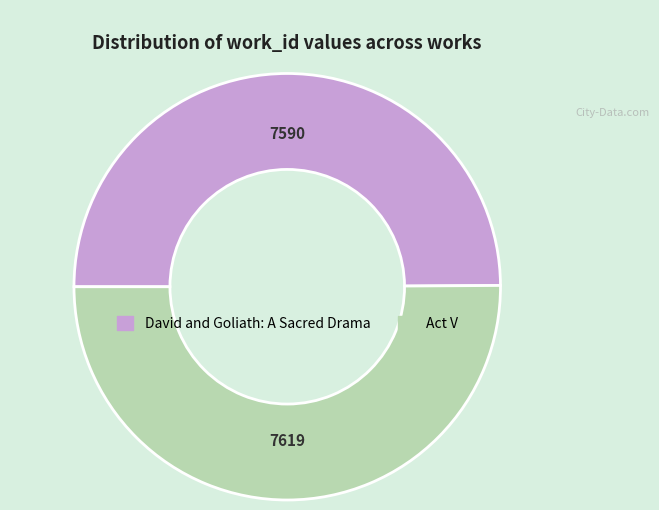

Approximately how many times larger is the value at Act V compared to David and Goliath: A Sacred Drama?

1.0